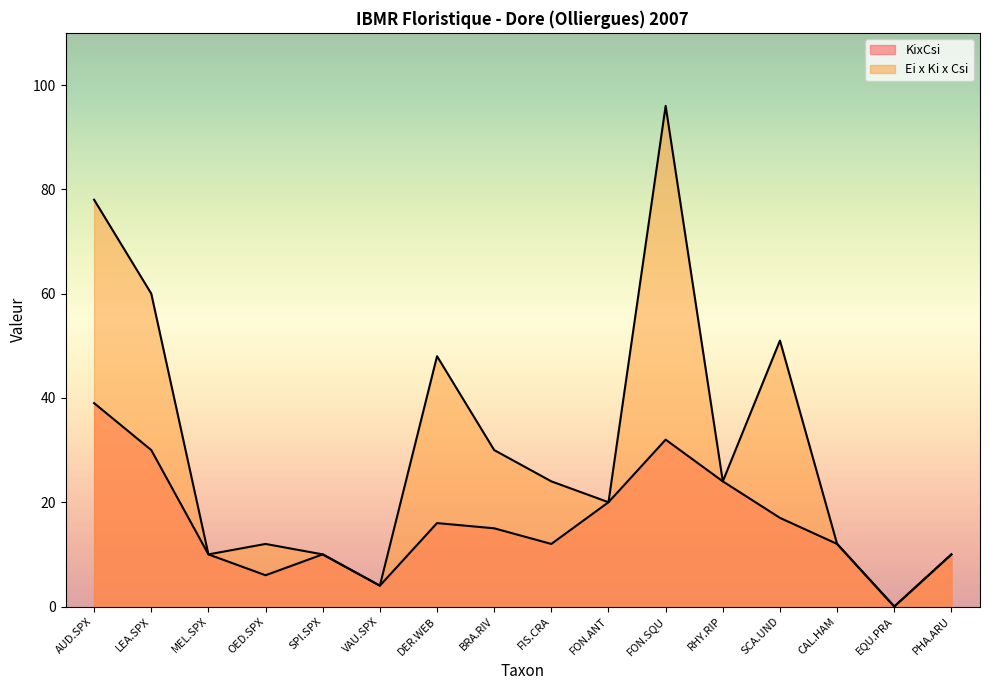

True or false: Ei x Ki x Csi has a value of -37 at EQU.PRA.

False